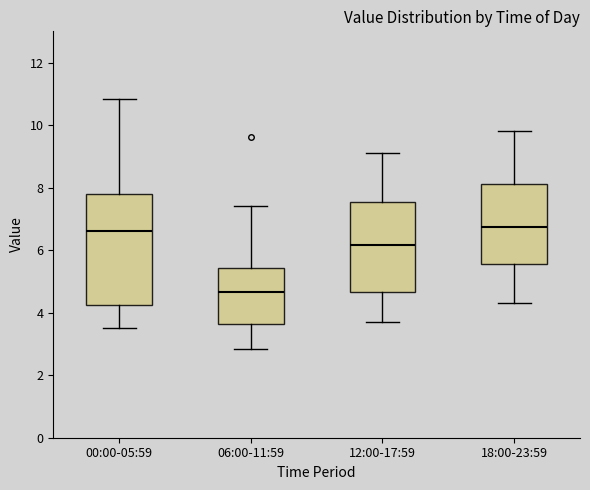

Which box's median line is the lowest?

06:00-11:59